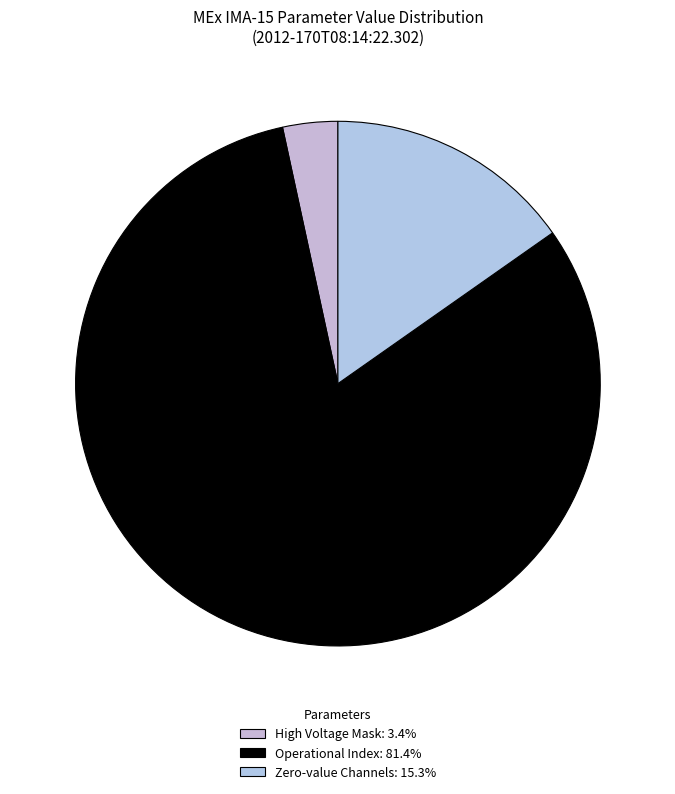

How many slices are in this pie chart?

3